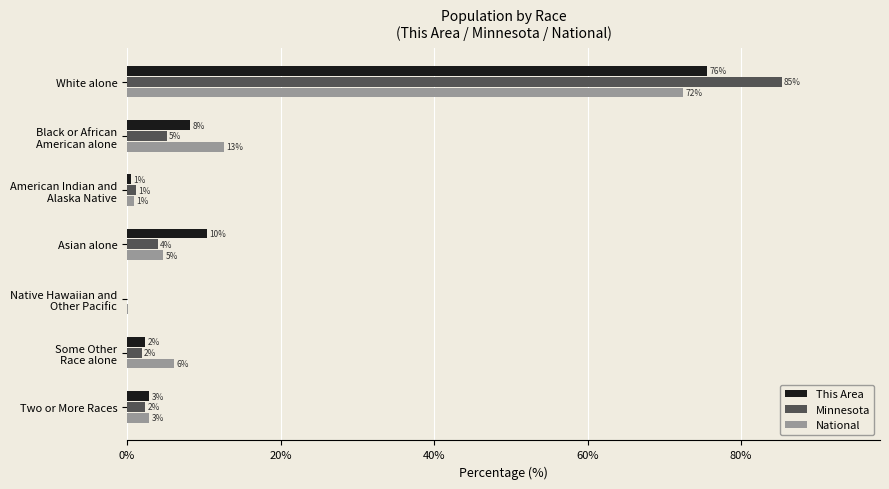

What are all the series names shown in the legend?

This Area, Minnesota, National